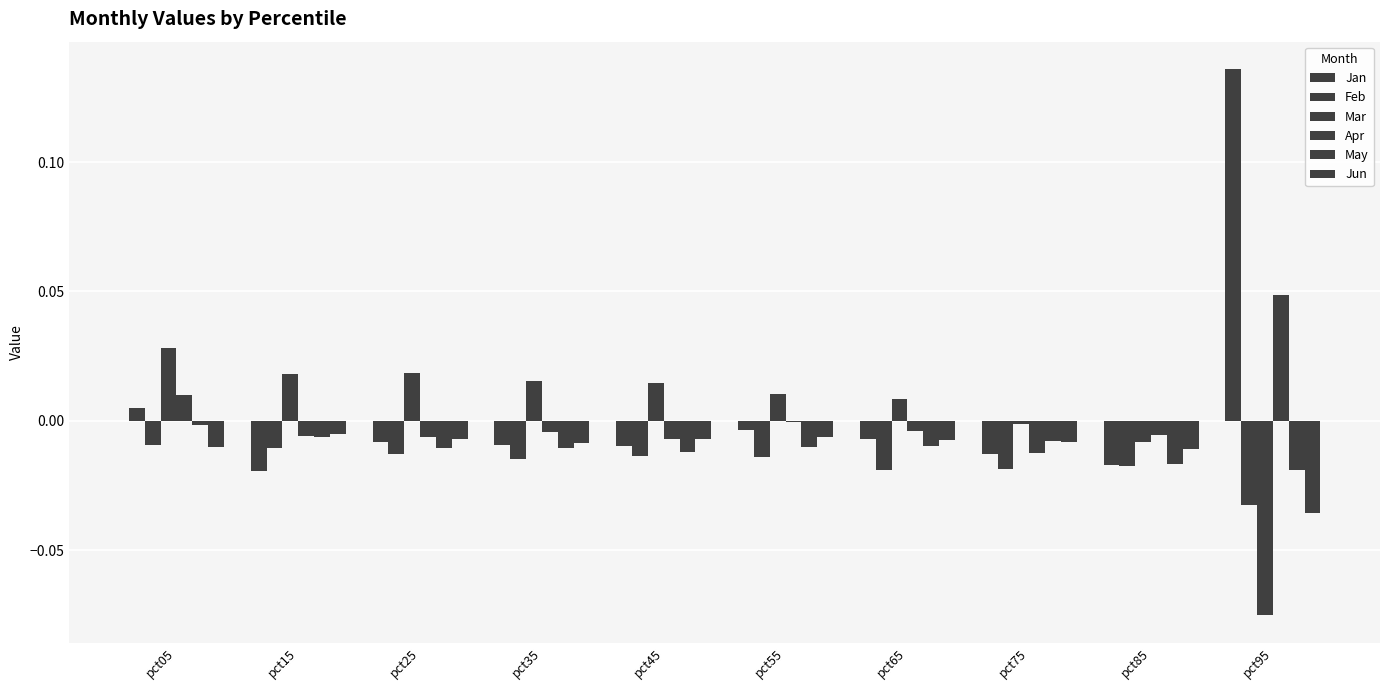

Reading right to left, what are all the values shown in this chart?

Jan: 0.1	-0.0	-0.0	-0.0	-0.0	-0.0	-0.0	-0.0	-0.0	0.0
Feb: -0.0	-0.0	-0.0	-0.0	-0.0	-0.0	-0.0	-0.0	-0.0	-0.0
Mar: -0.1	-0.0	-0.0	0.0	0.0	0.0	0.0	0.0	0.0	0.0
Apr: 0.0	-0.0	-0.0	-0.0	-0.0	-0.0	-0.0	-0.0	-0.0	0.0
May: -0.0	-0.0	-0.0	-0.0	-0.0	-0.0	-0.0	-0.0	-0.0	-0.0
Jun: -0.0	-0.0	-0.0	-0.0	-0.0	-0.0	-0.0	-0.0	-0.0	-0.0